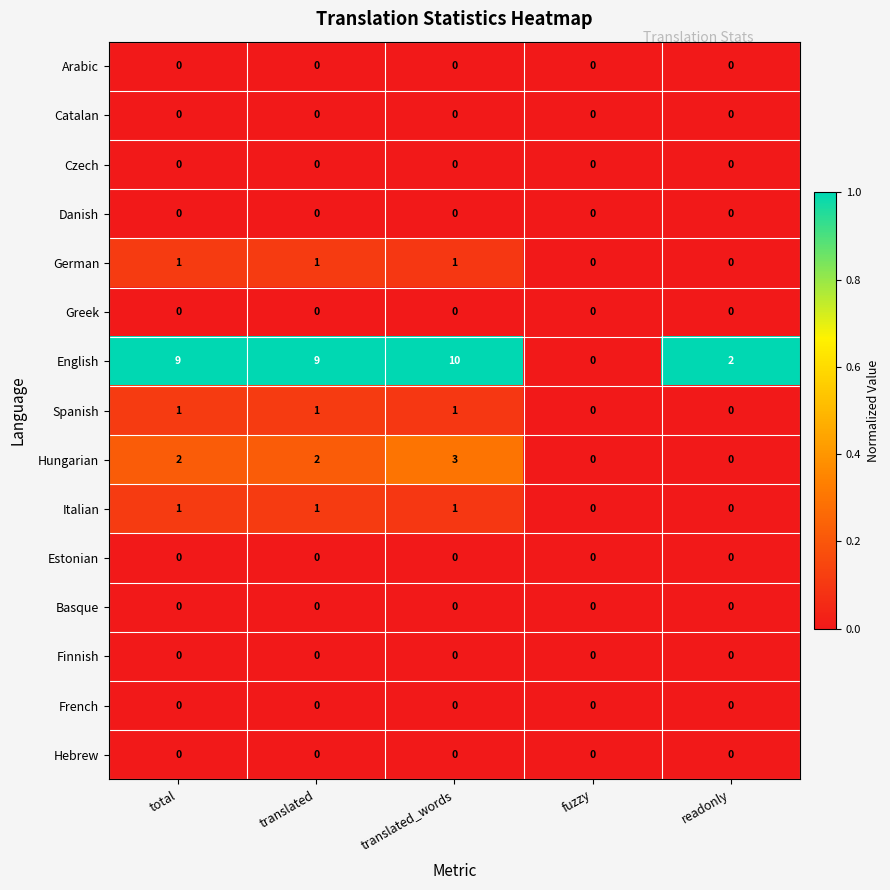

At which label is English closest to 5?

readonly